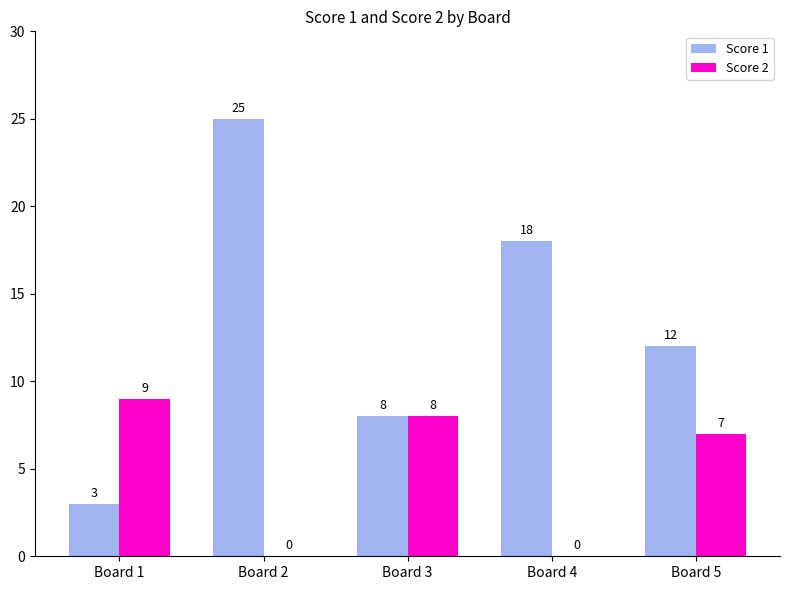

How many series are shown in this chart?

2